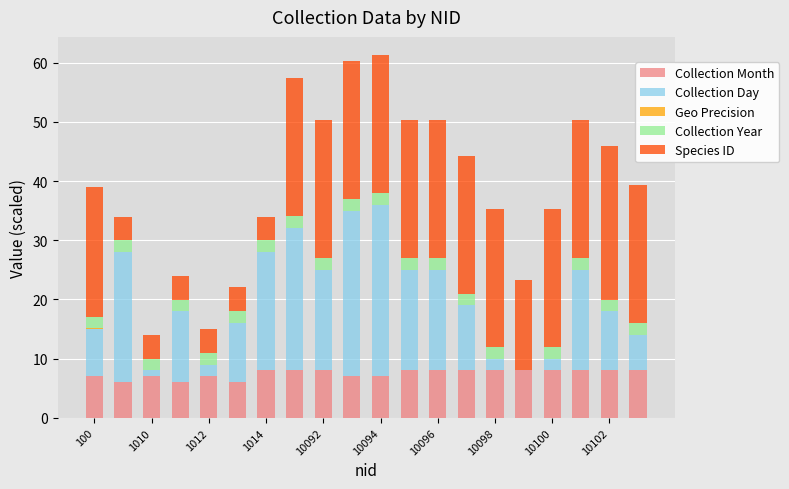

What is the highest value of the Collection Month series?

8.0